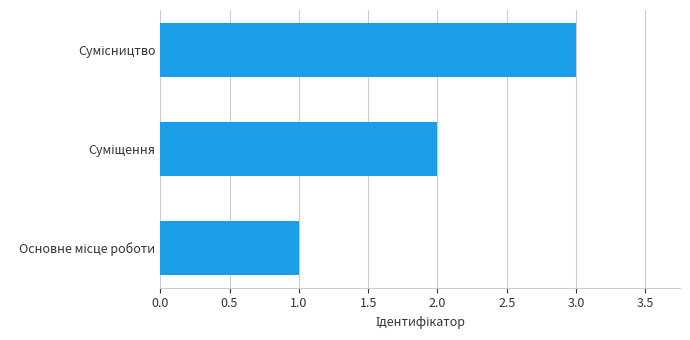

What is the greatest value displayed?

3